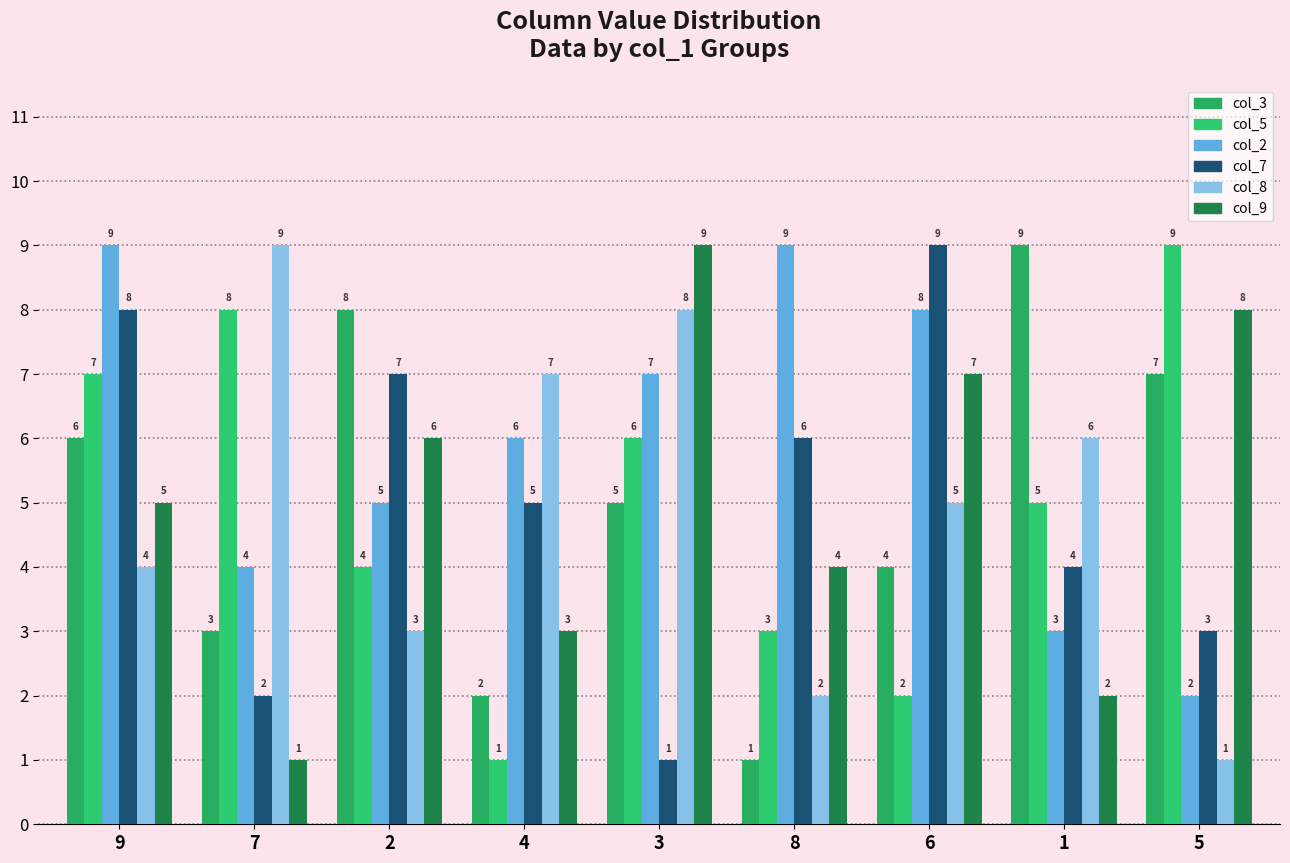

How many series are shown in this chart?

6